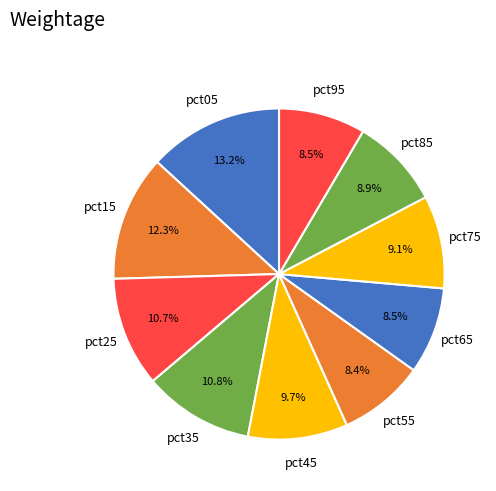

To the nearest percent, what portion does pct45 represent?

10%